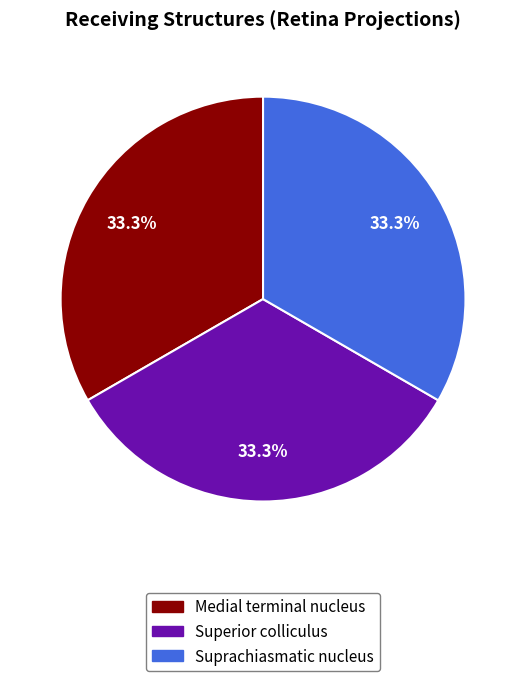

Does any single category account for the majority?

No